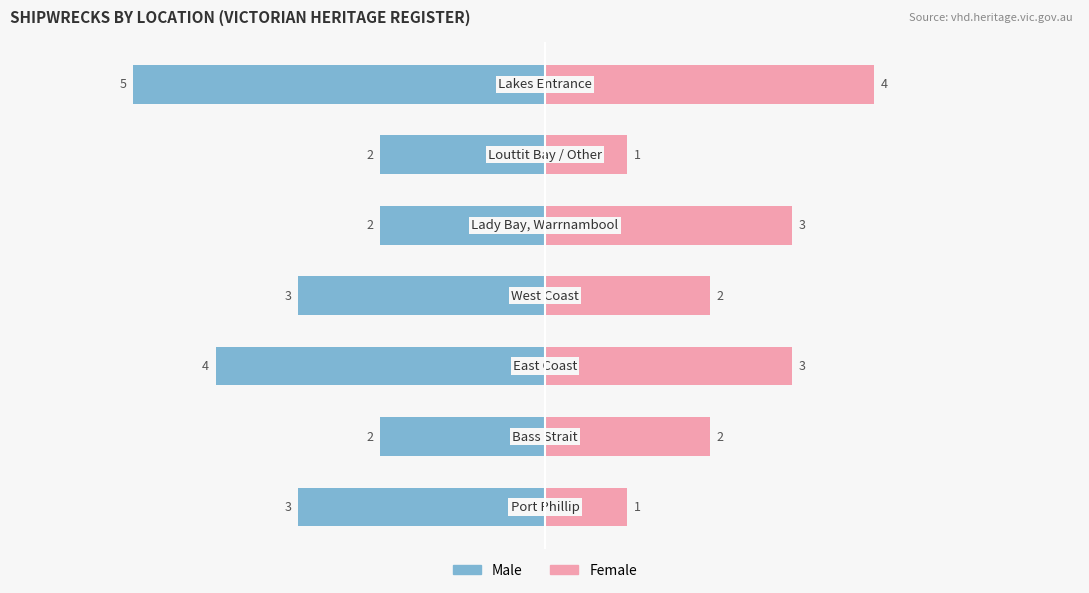

What is the difference between the maximum and second lowest values in the Male series?

2